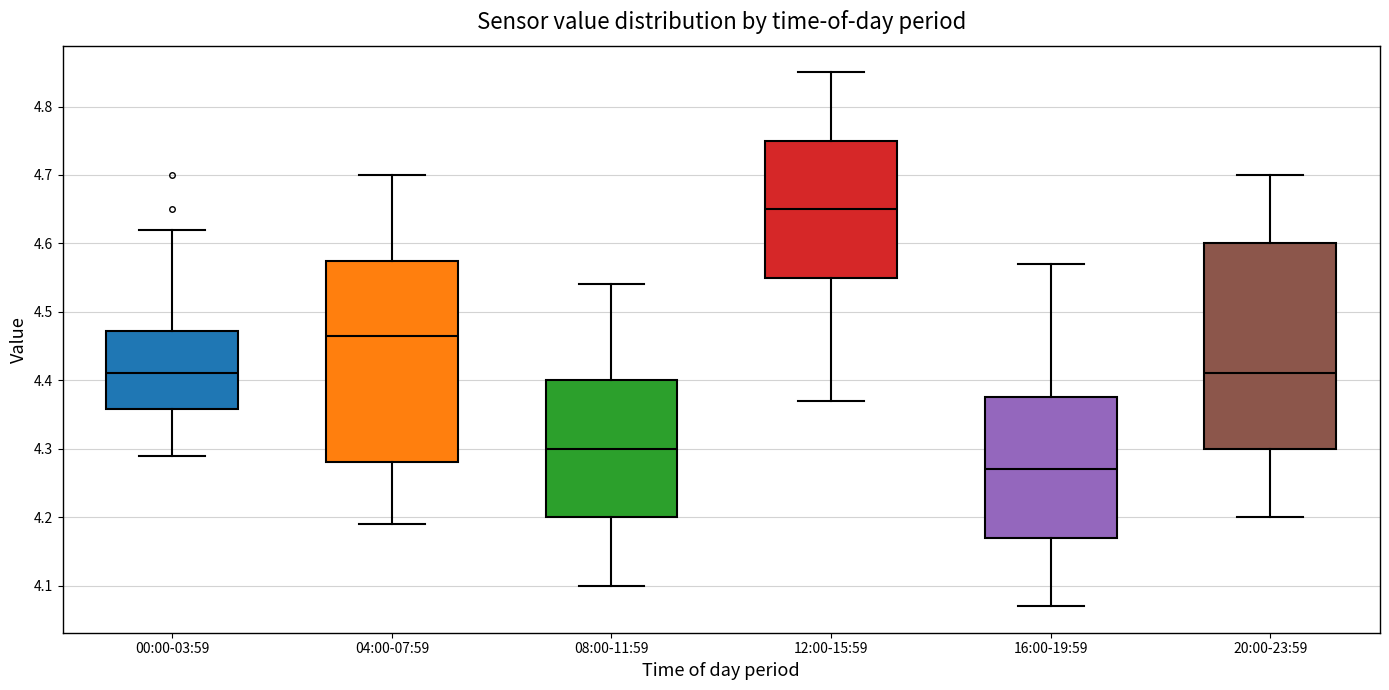

Where does the median line of the box for 08:00-11:59 sit on the y-axis? The values are not printed on the chart, so give them approximately, as read against the axis.

4.30